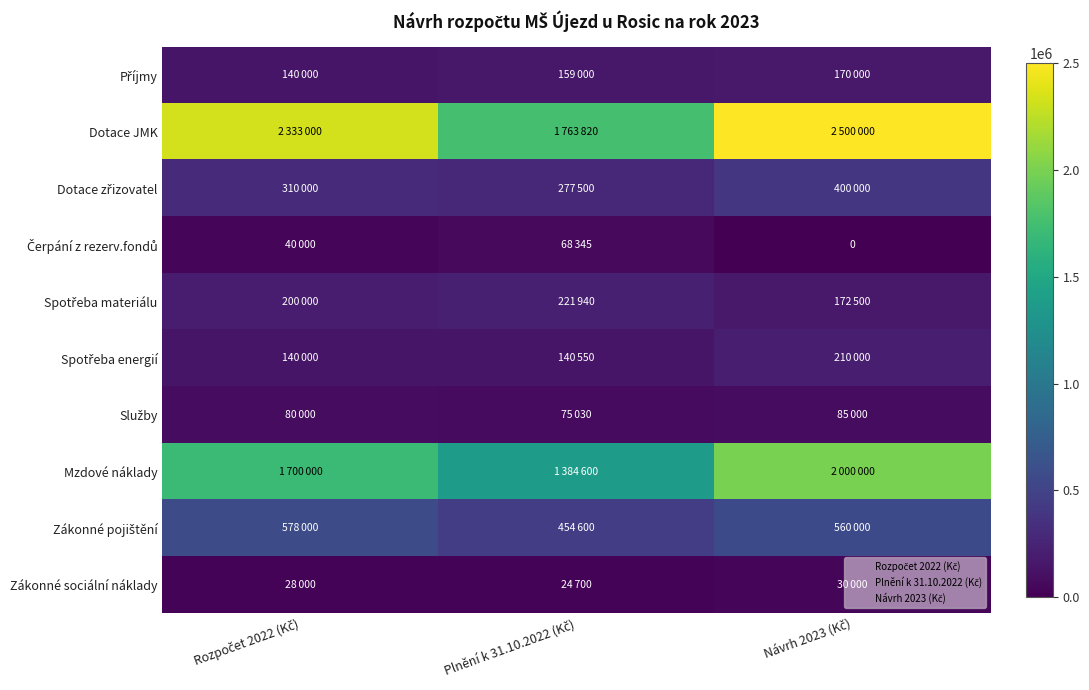

Which series has the largest range (max minus min)?

Dotace JMK